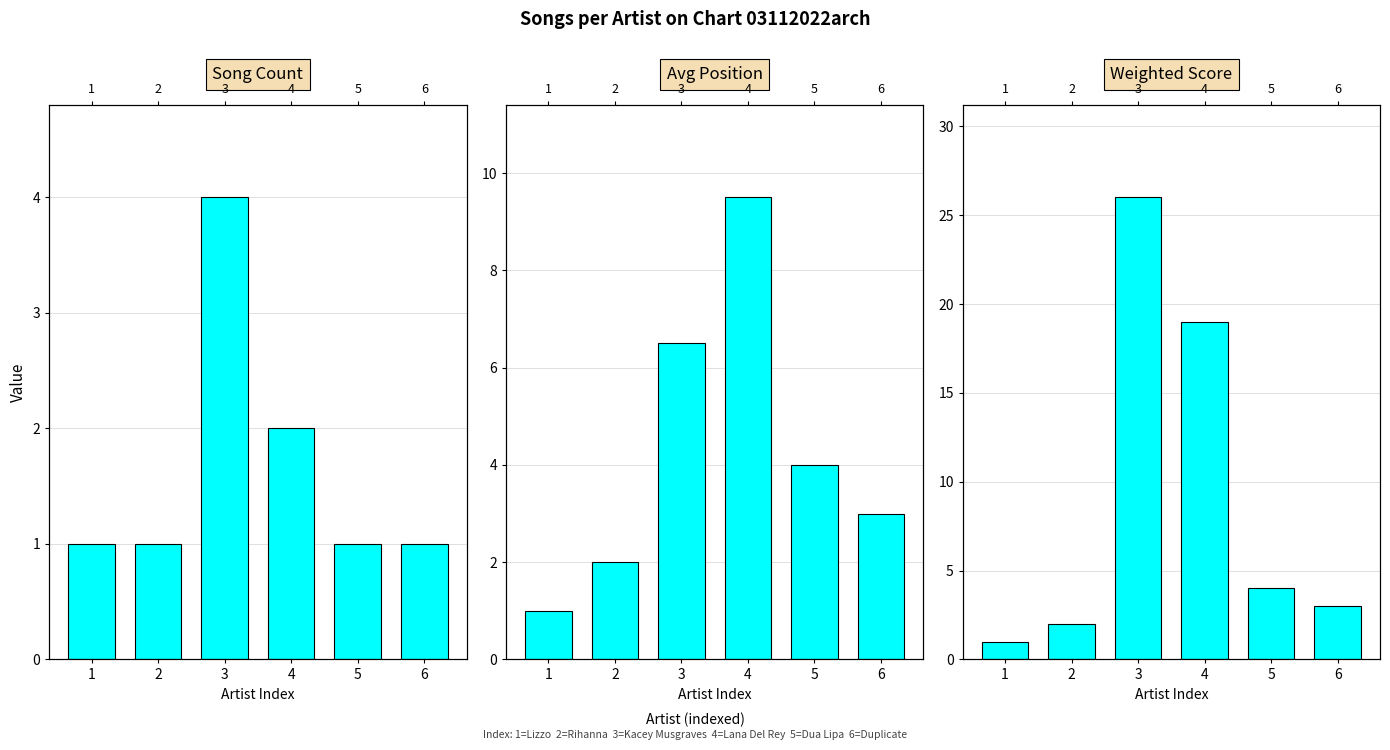

Is the value of Avg Position at 5 greater than the value of Songs × Pos at 5?

No